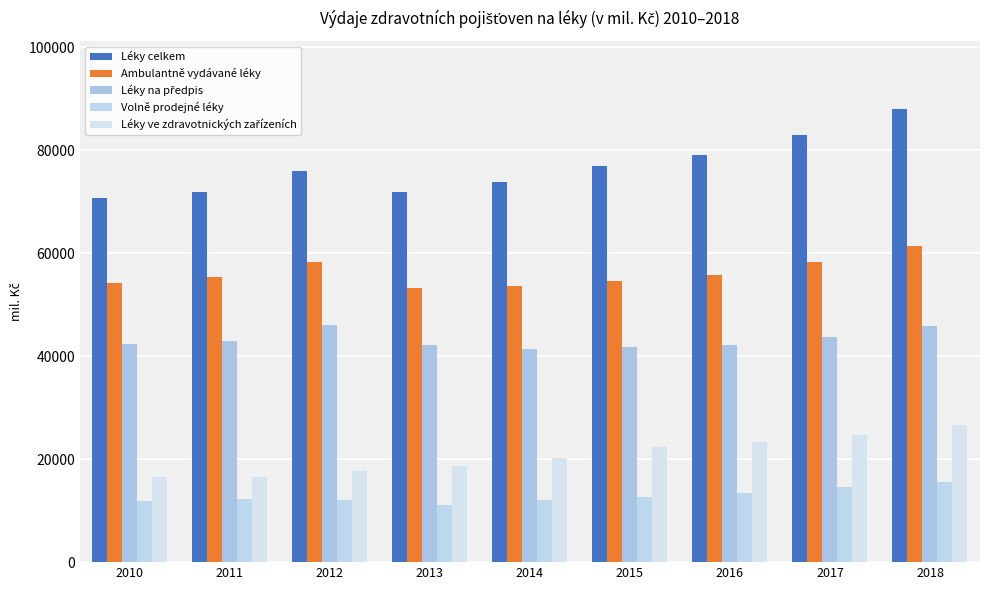

Which series changed the most between 2016 and 2017?

Léky celkem